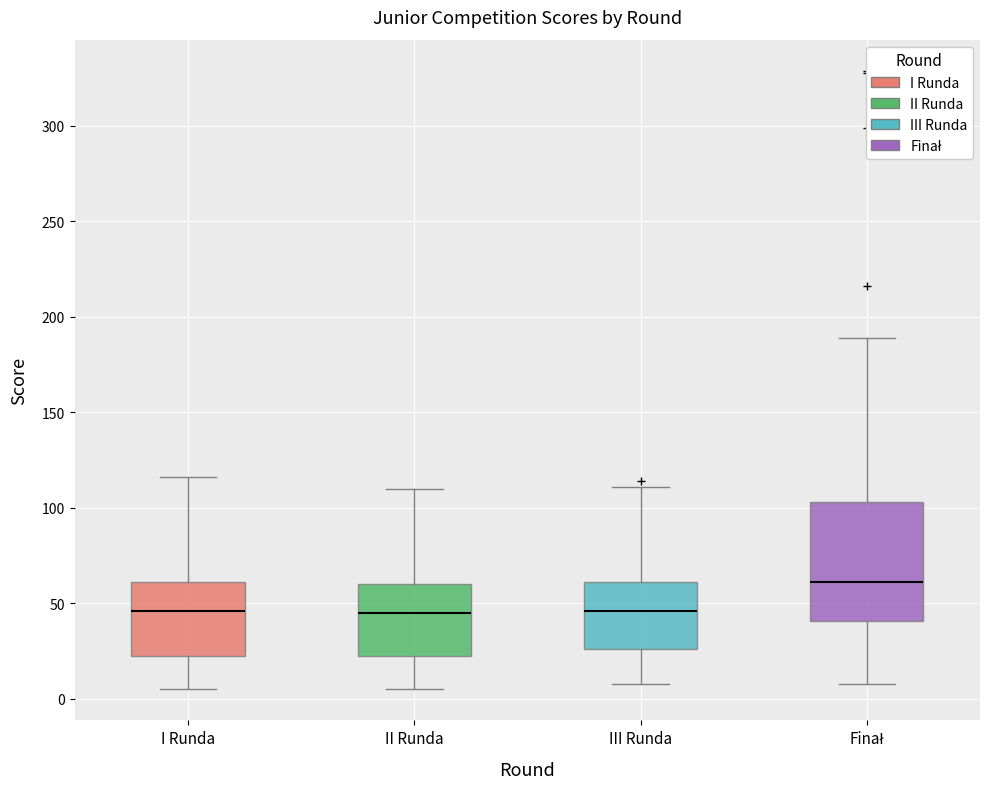

Which box's median line is the highest?

Finał